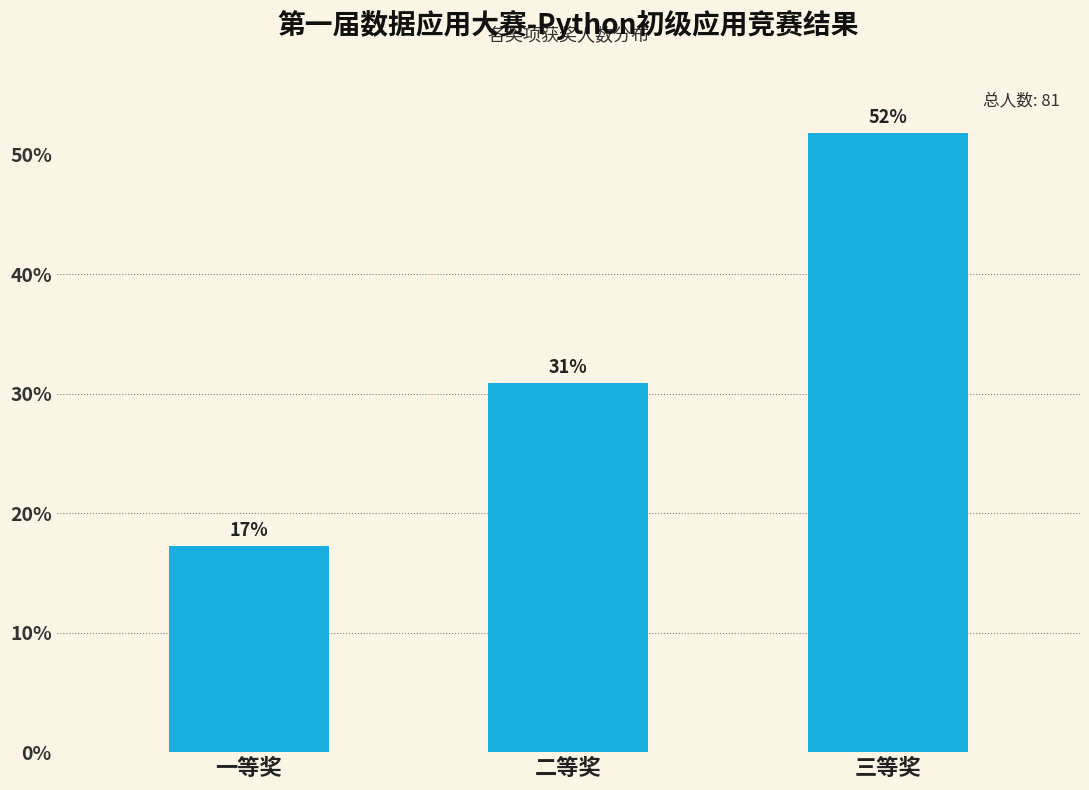

Is it true that the value at 二等奖 is 30.9?

True